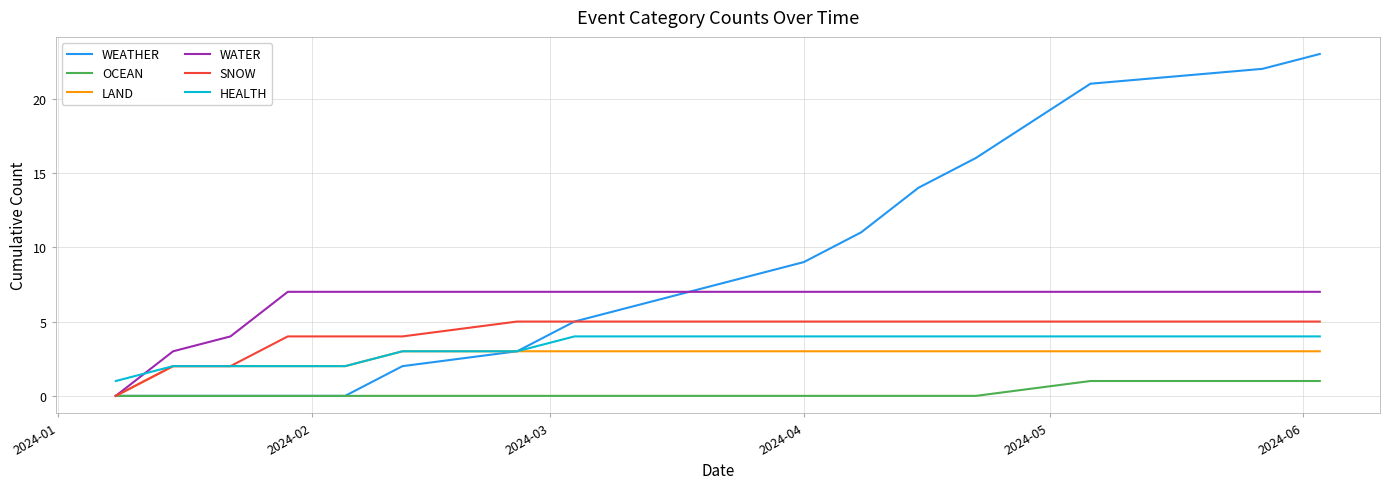

Which series has the largest total across all categories?

WEATHER